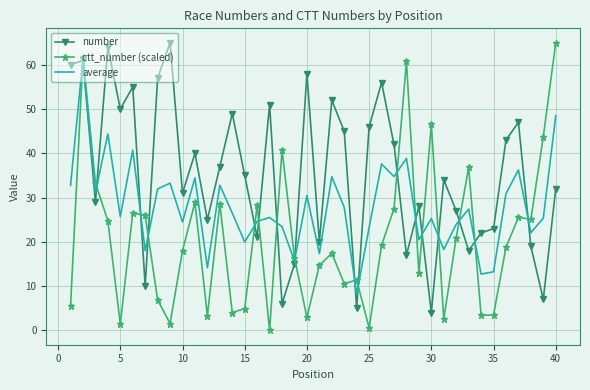

Rank the series by their average value, from highest to lowest.

number, average, ctt_number (scaled)